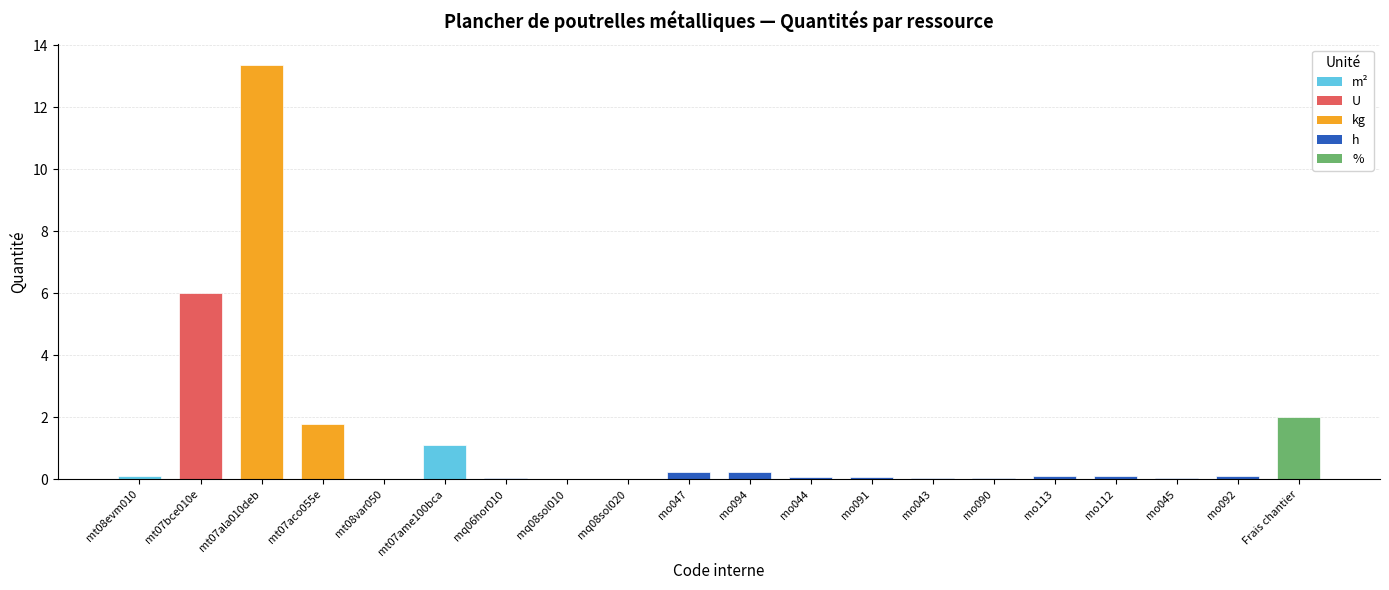

How many distinct data groups are displayed?

1